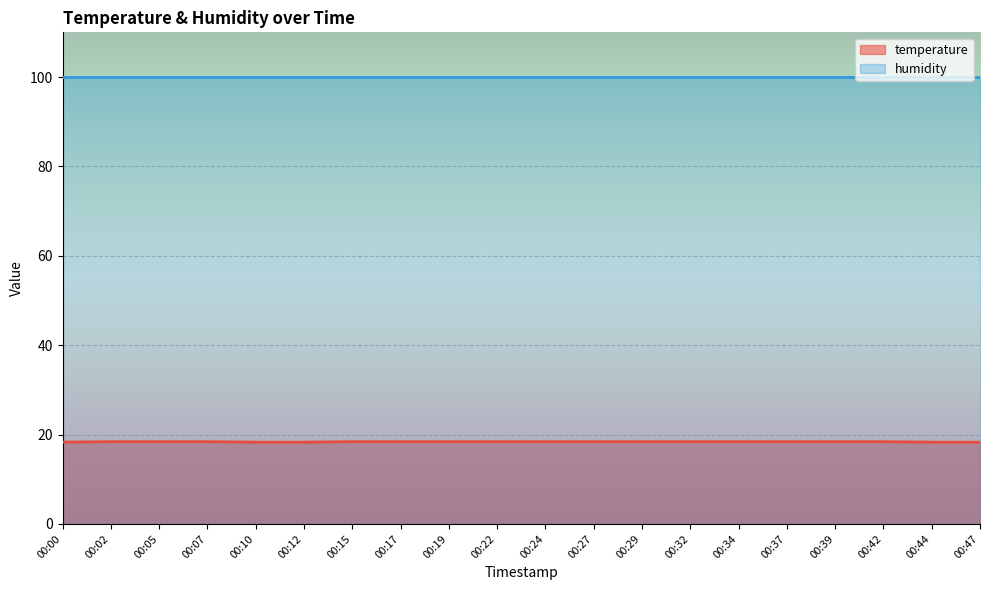

What is the approximate value at 00:39?

18.4